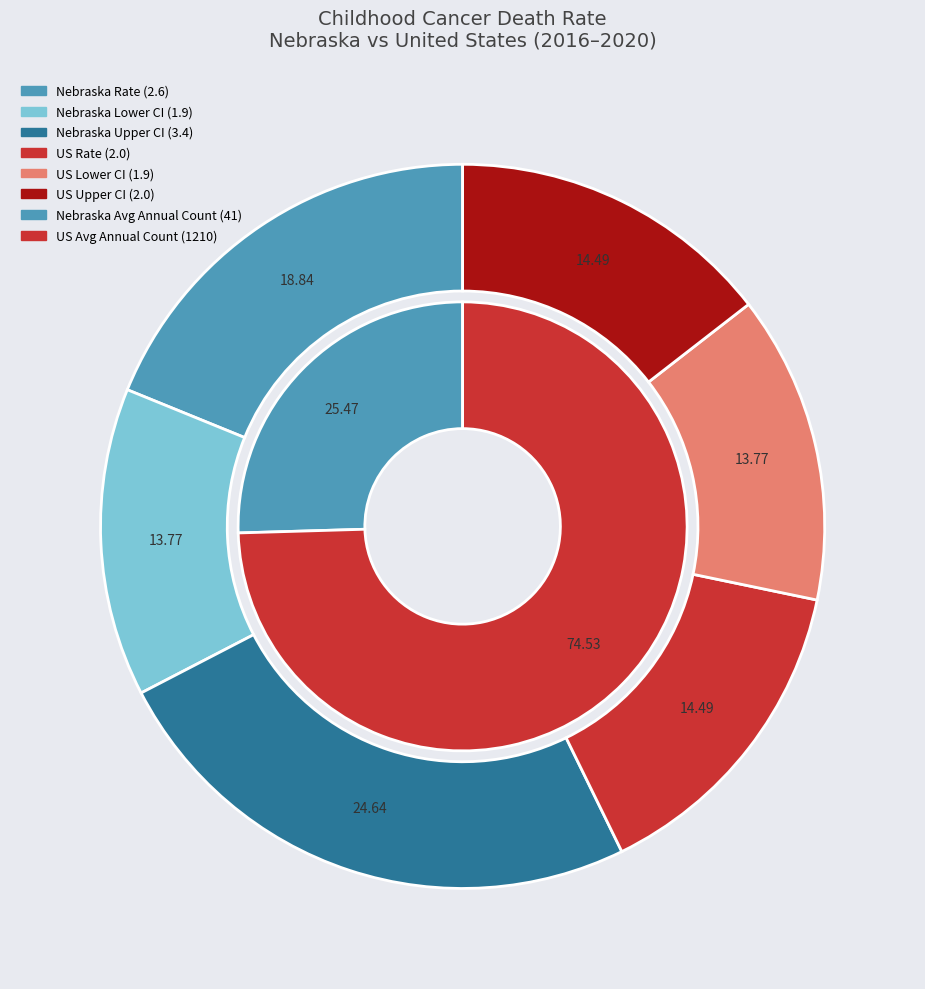

How many segments does this pie chart have?

6